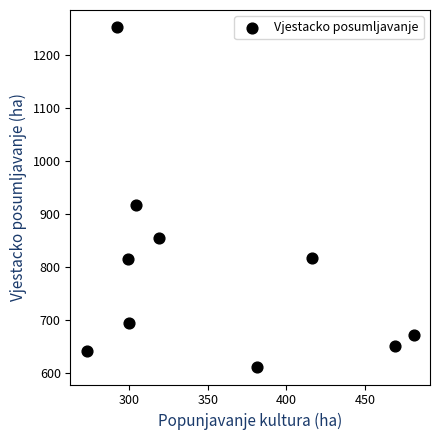

What is the range of X values (max minus min)?

208